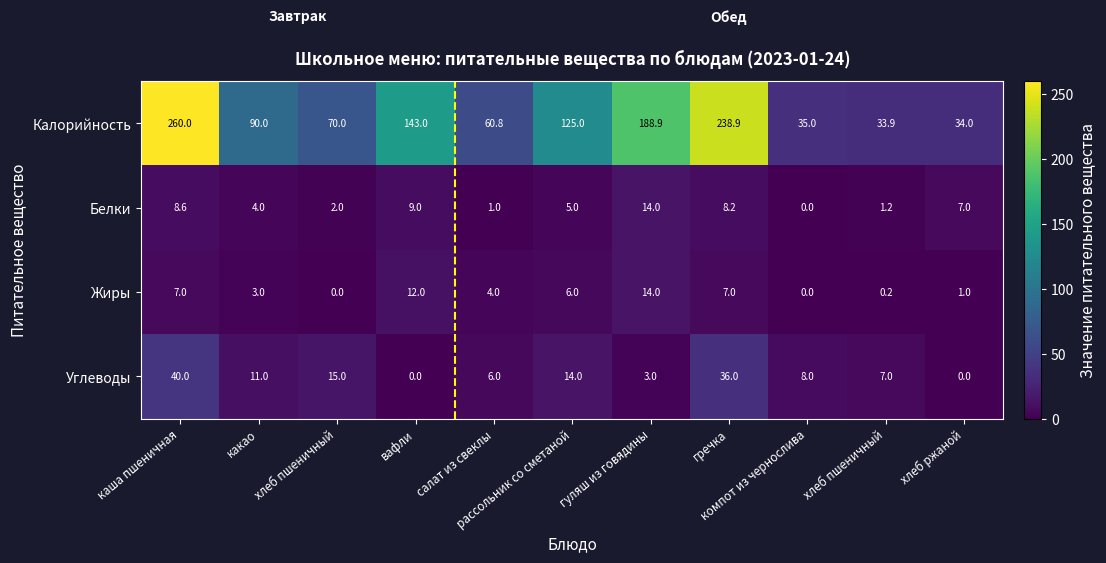

How many distinct data groups are displayed?

4